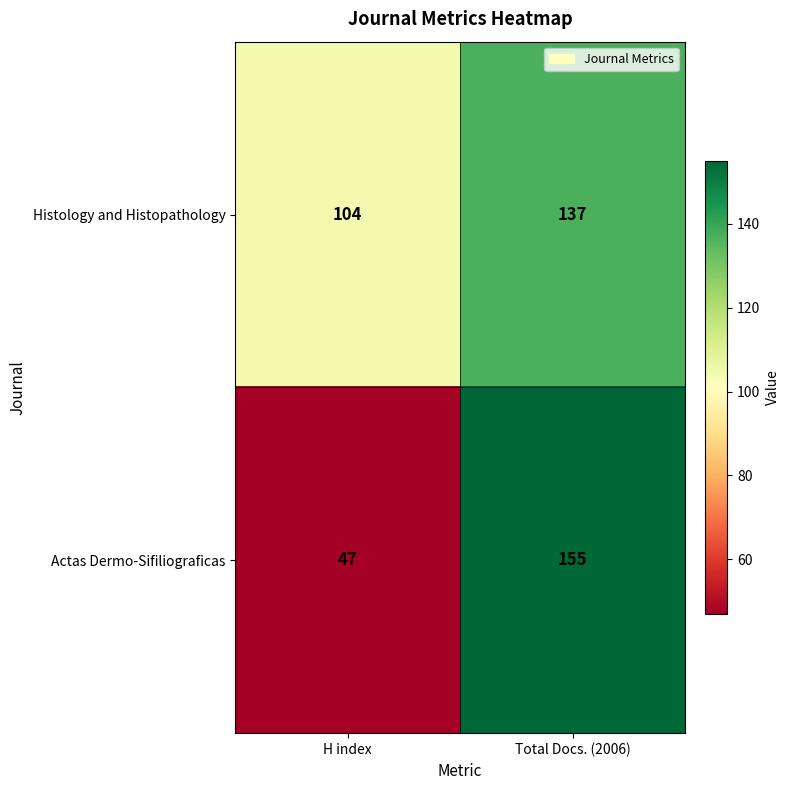

Which category has the highest value across all series?

Total Docs. (2006)